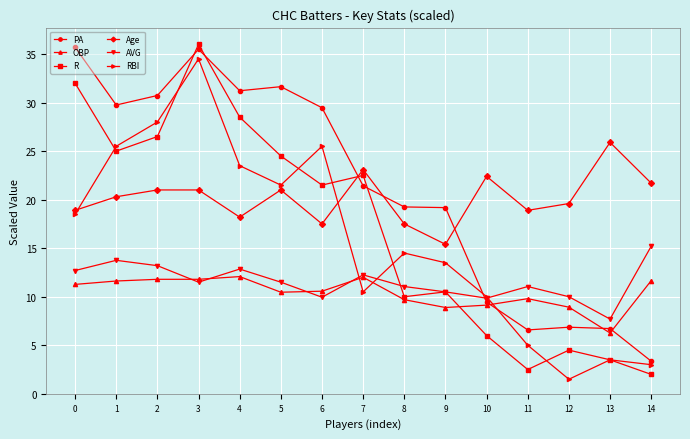

The value of OBP at 8 is 2.0. True or false?

False